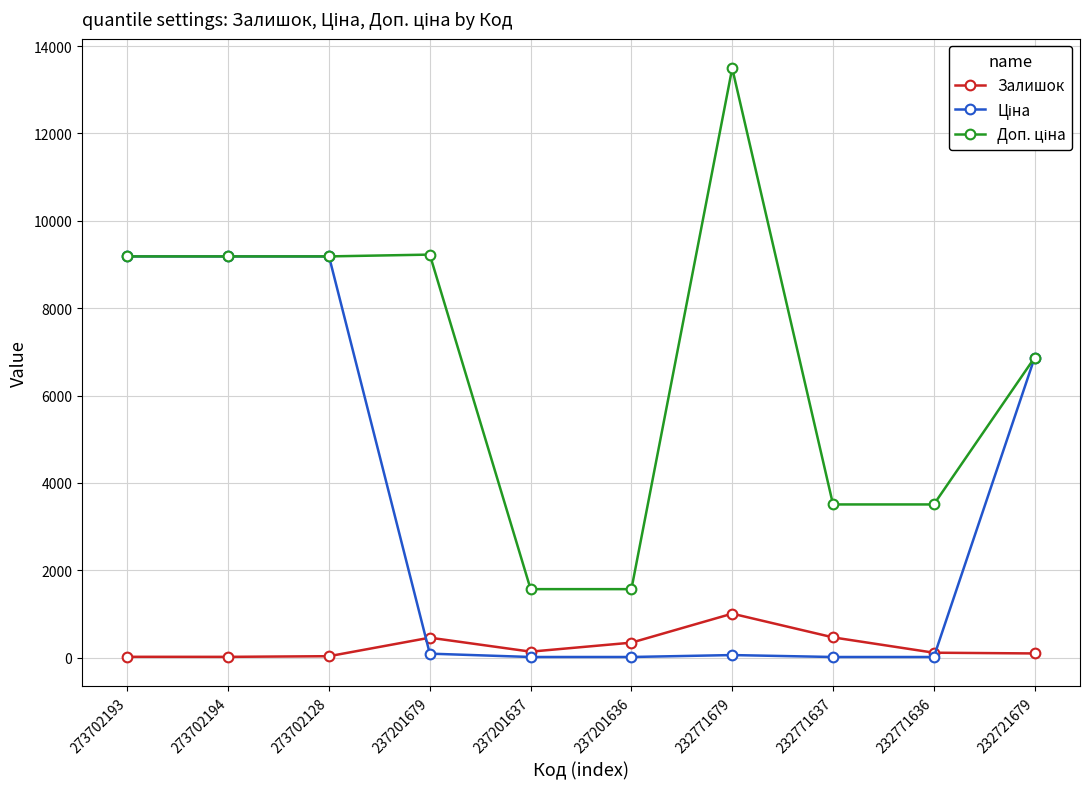

What is the difference between the second highest and minimum values in the Залишок series?

446.0